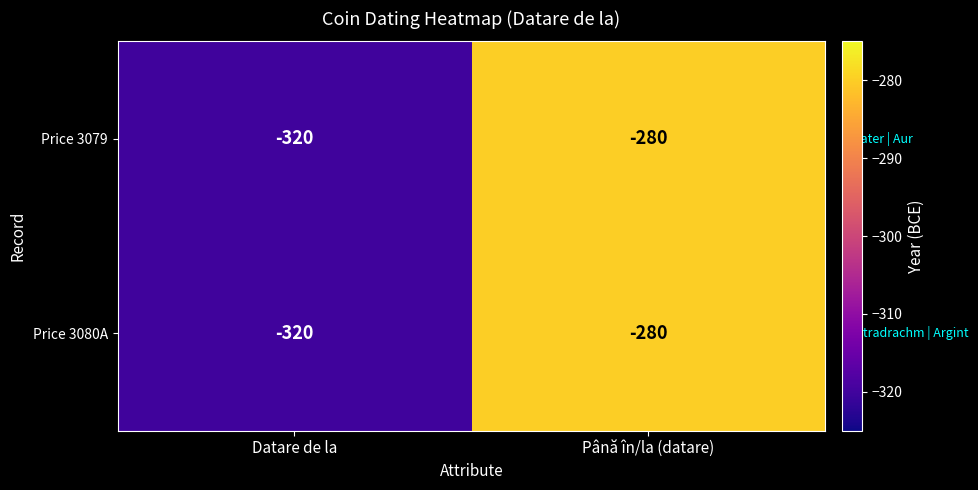

What is the smallest value displayed?

-320